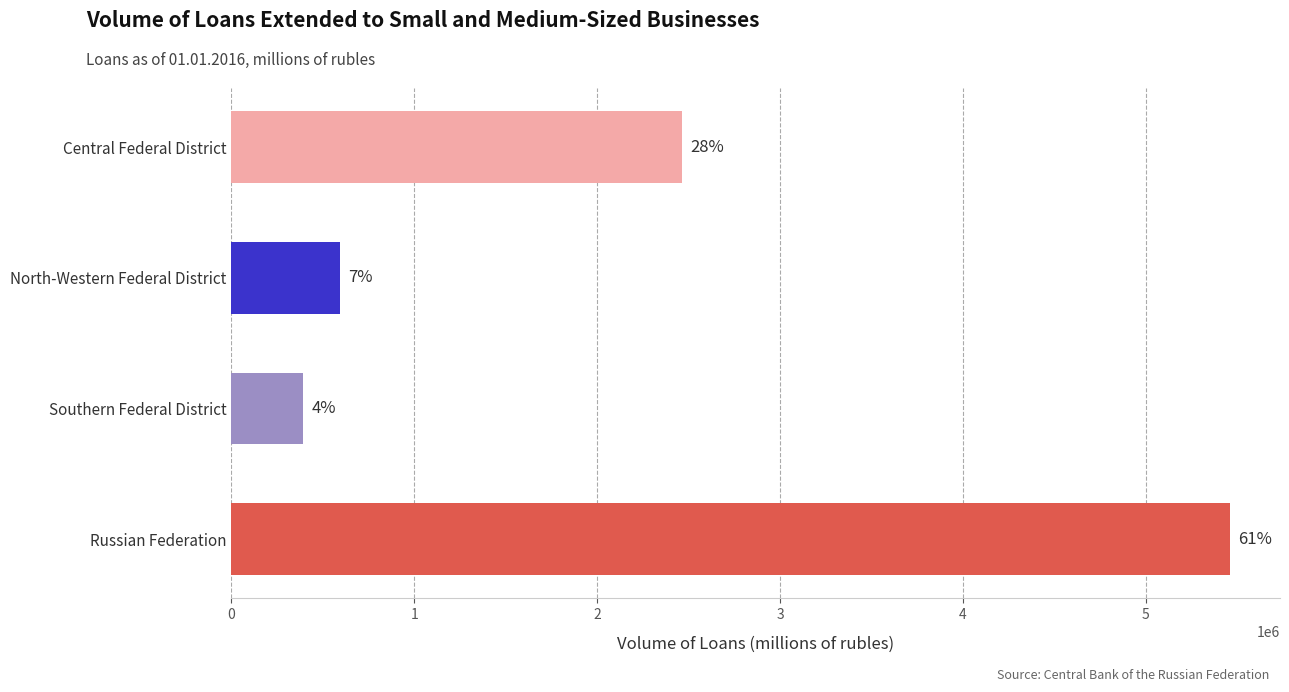

Rank the categories by value from lowest to highest.

Southern Federal District, North-Western Federal District, Central Federal District, Russian Federation